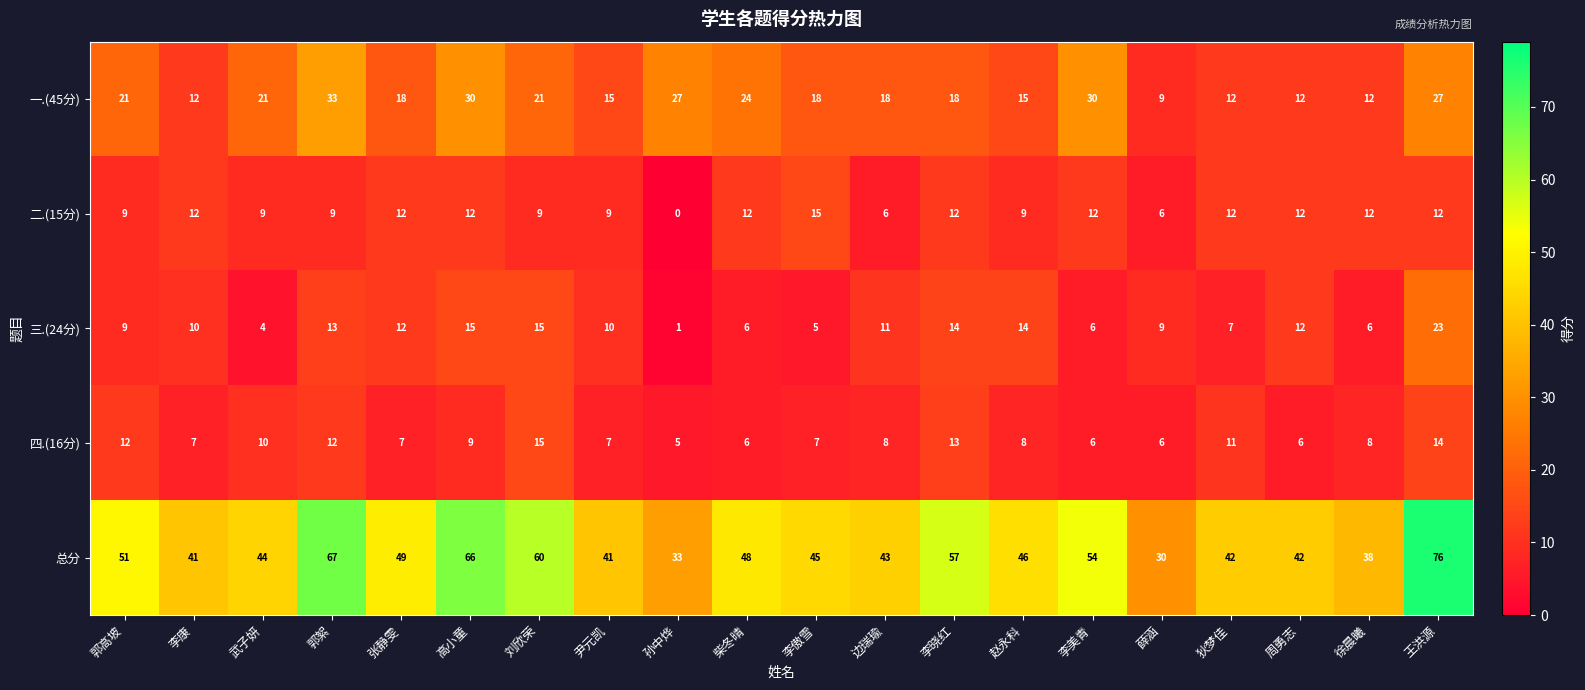

What is the difference between the maximum and minimum values in the 总分 series?

46